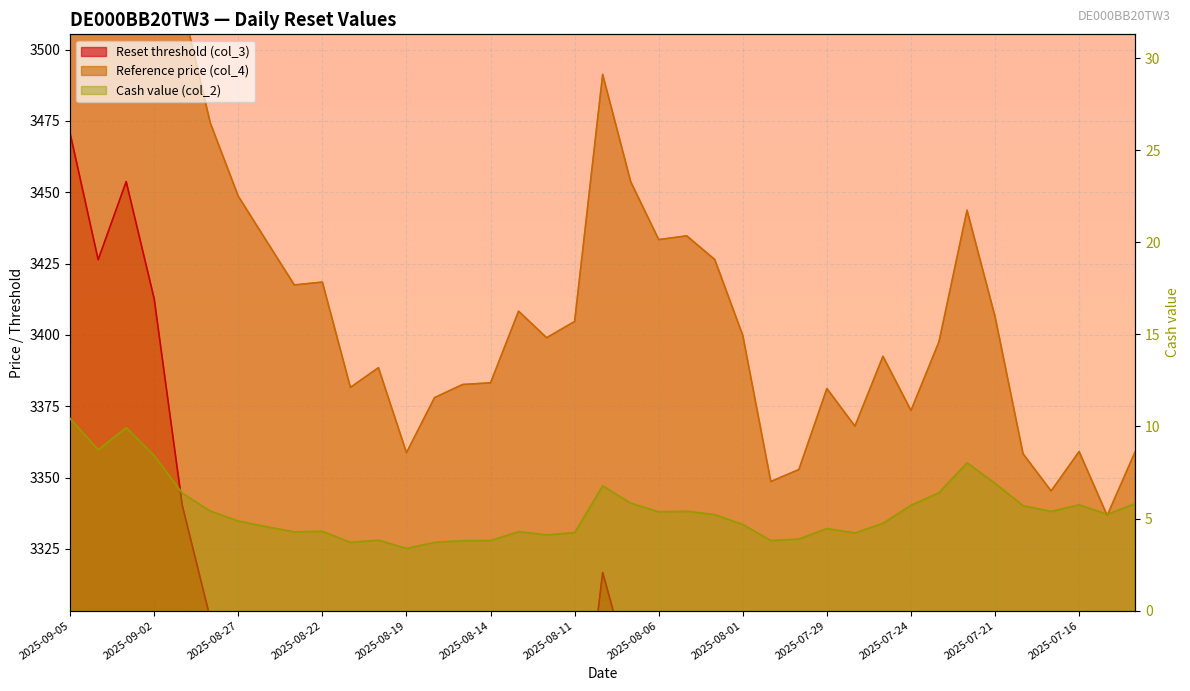

What is the sum of the Reset threshold (col_3) values at 2025-08-05 and 2025-07-22?

6534.5